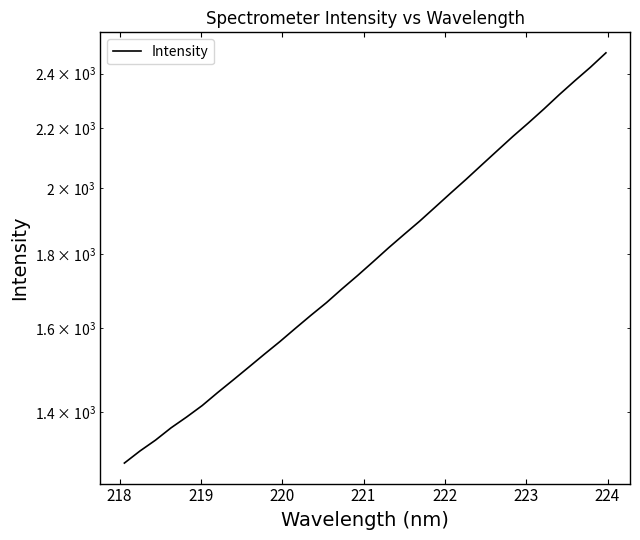

How many lines are shown in the chart?

1